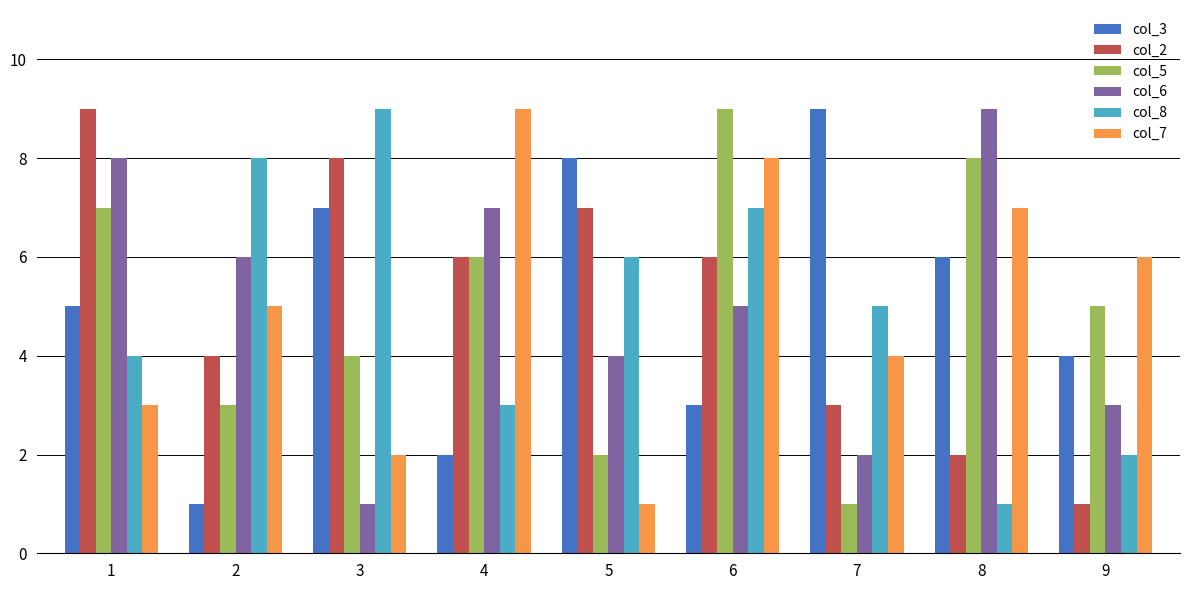

What is the spread (max minus min) of values at 7?

8